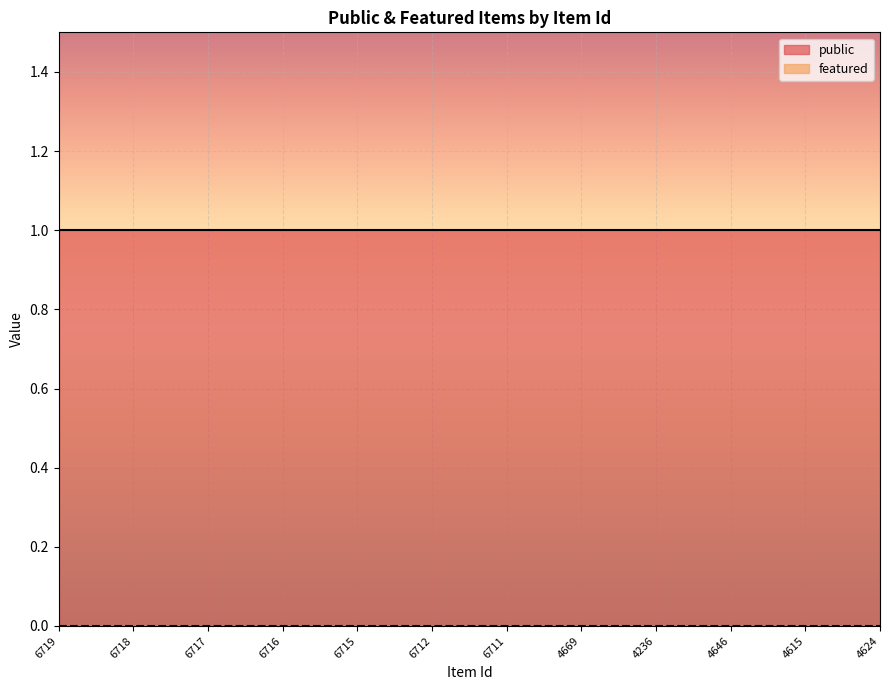

Between 6717 and 4236, which series saw the biggest shift?

public